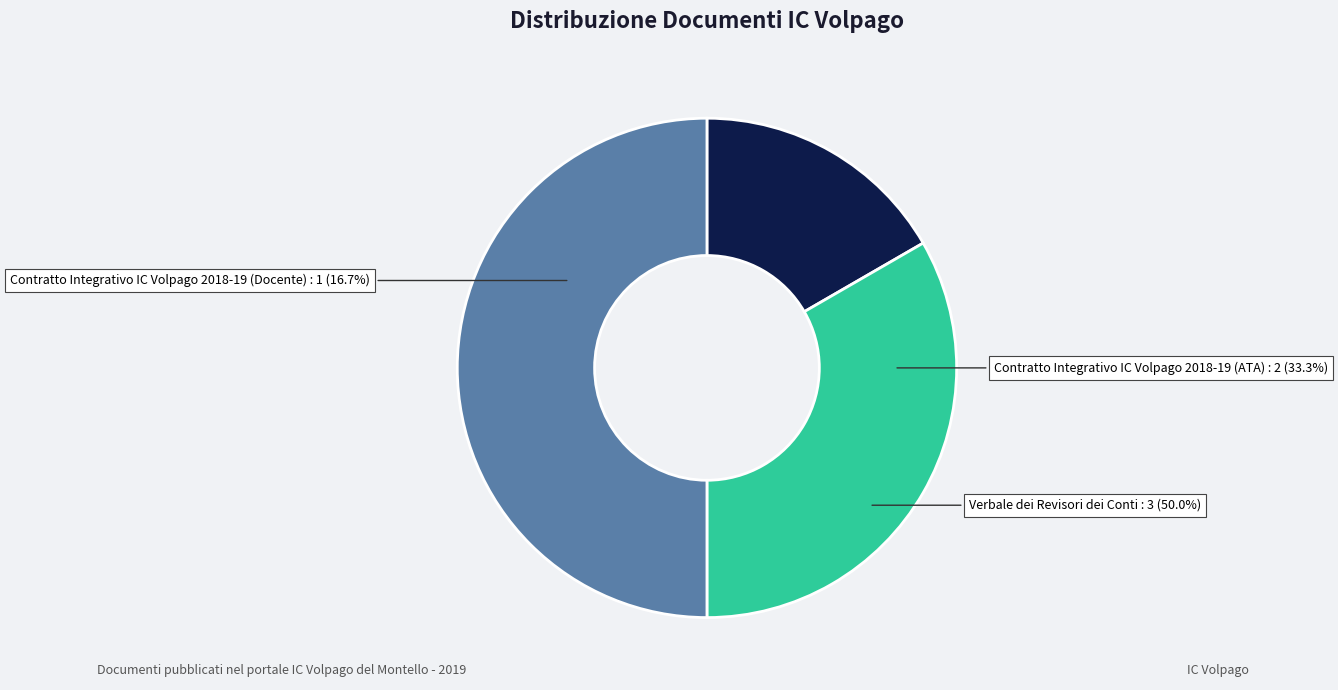

Which slice is the smallest?

Contratto Integrativo IC Volpago 2018-19 (Docente)